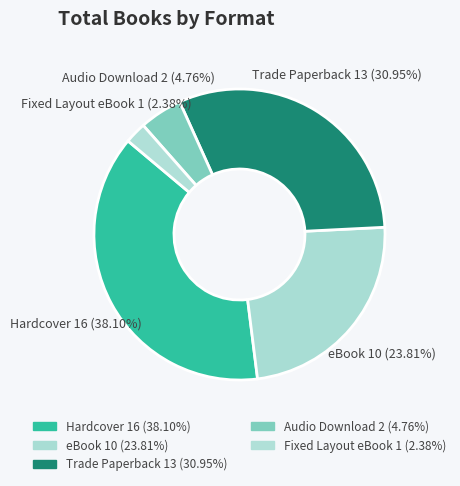

Is there a majority slice in this chart?

No